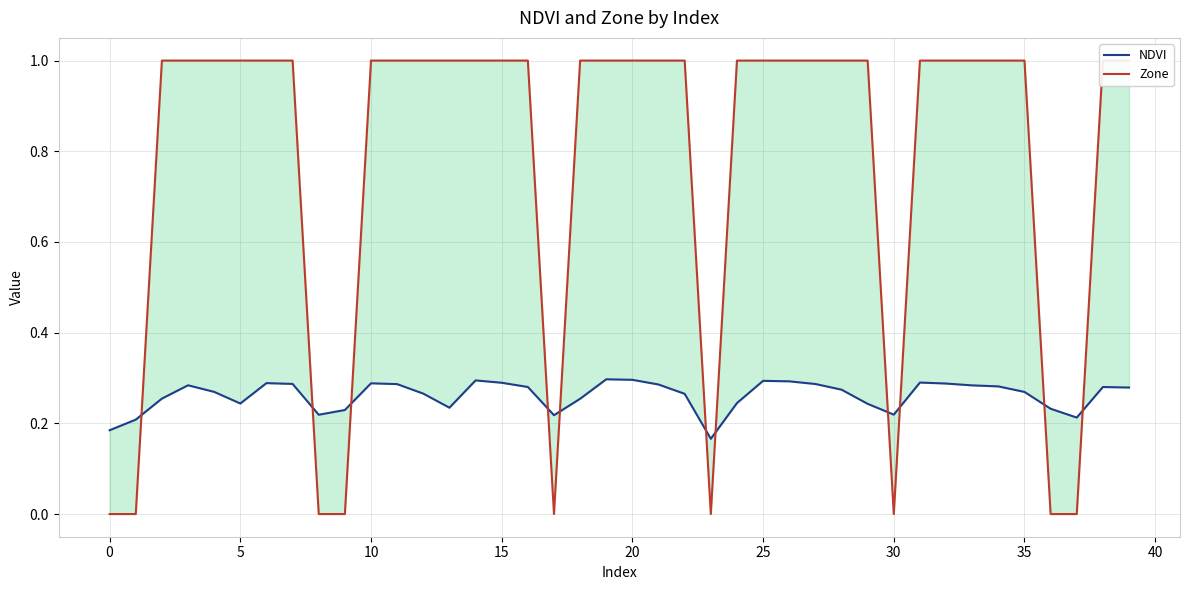

What is the difference between the maximum and minimum values in the NDVI series?

0.1